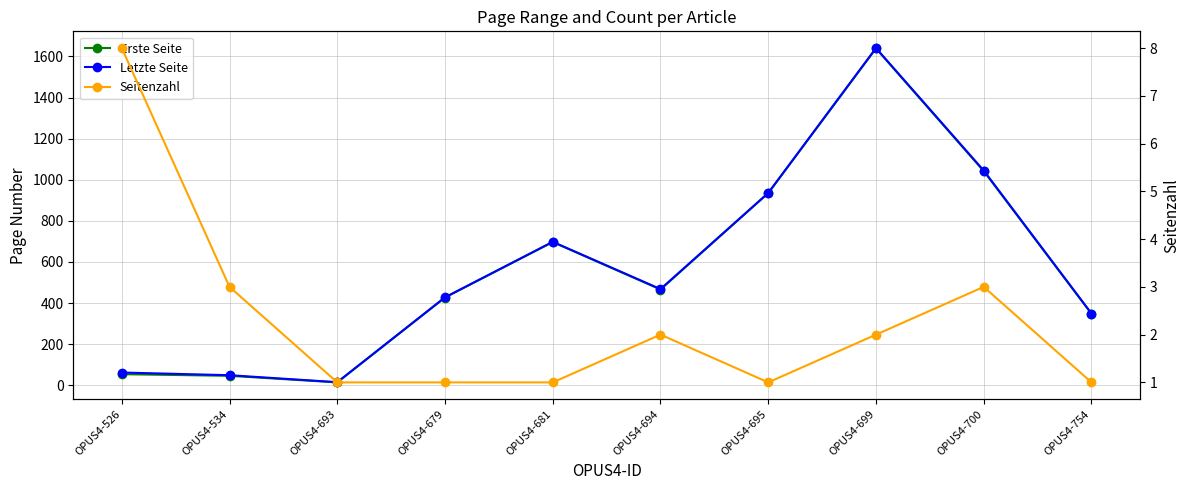

What is the difference between the maximum and minimum values in the Erste Seite series?

1625